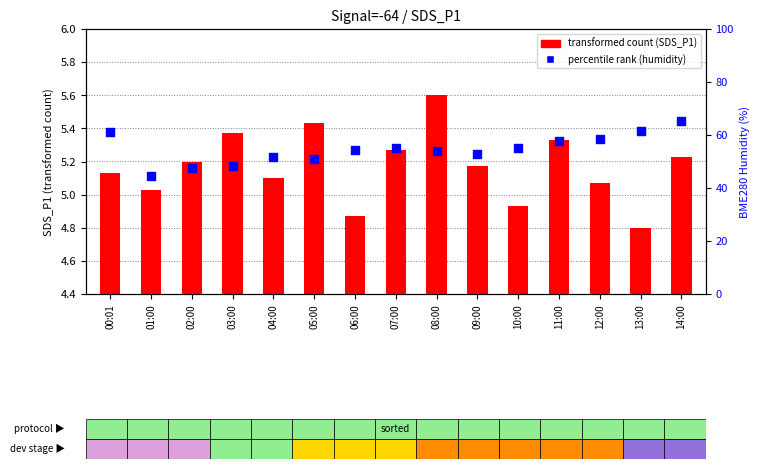

Which series contains the highest Y value?

percentile rank within the sample